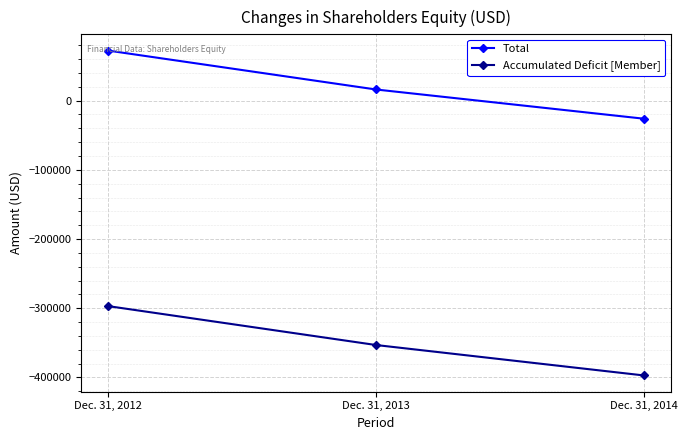

Where is Total nearest to the value 23116?

Dec. 31, 2013